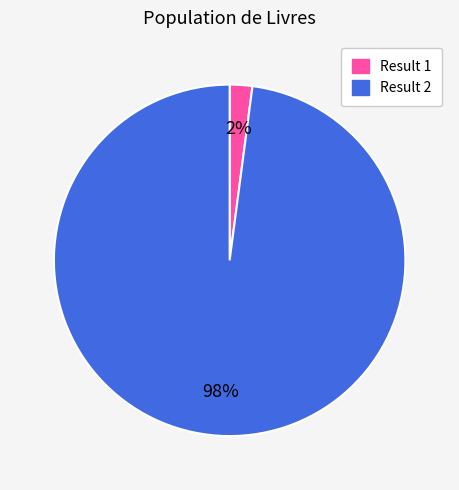

Does any single category account for the majority?

Yes